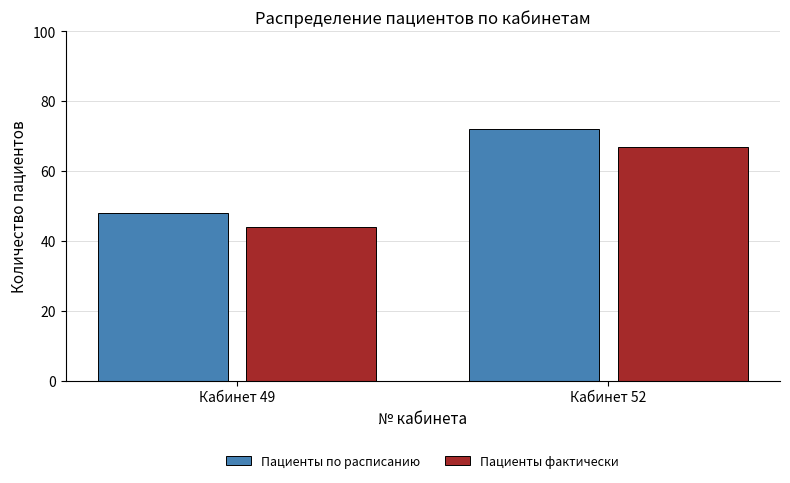

Which category has the lowest value across all series?

Кабинет 49